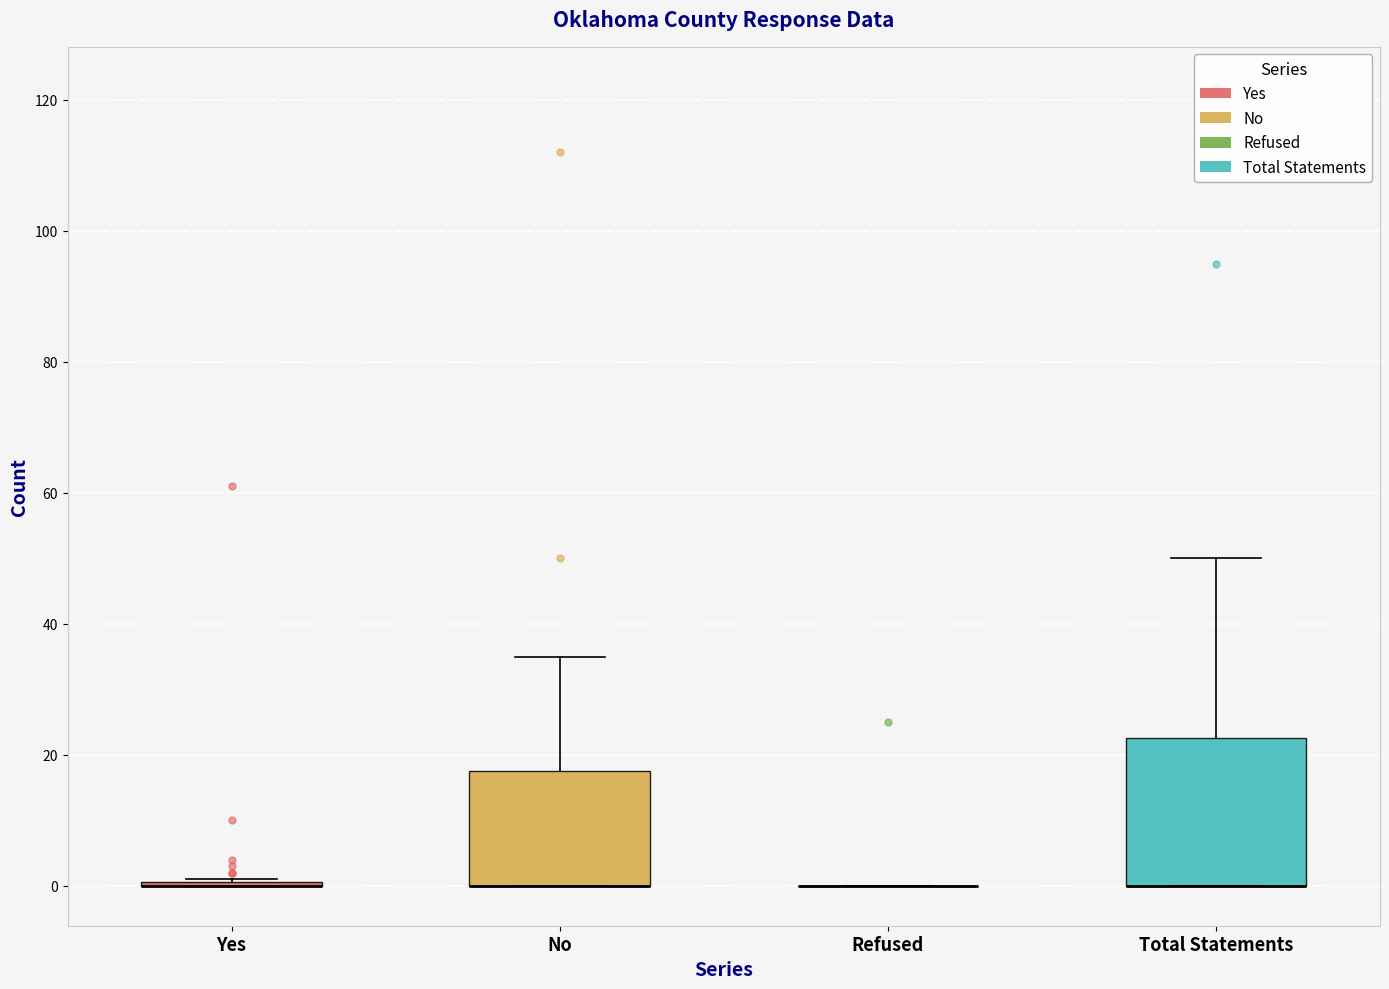

Where is the upper edge of the box for No on the y-axis? The values are not printed on the chart, so give them approximately, as read against the axis.

18